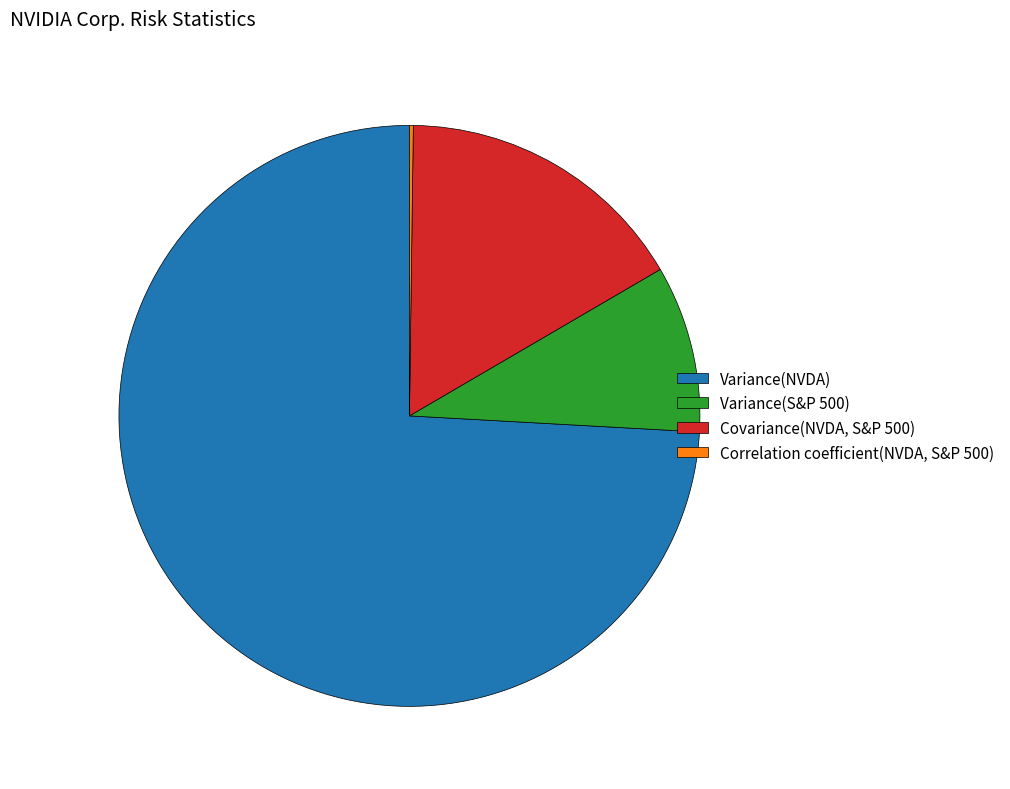

The Variance(S&P 500) slice represents 1% of the pie. True or false?

False